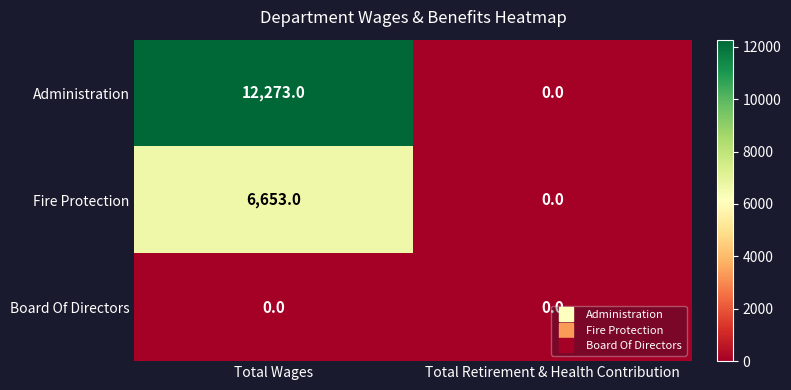

What is the greatest value displayed?

12273